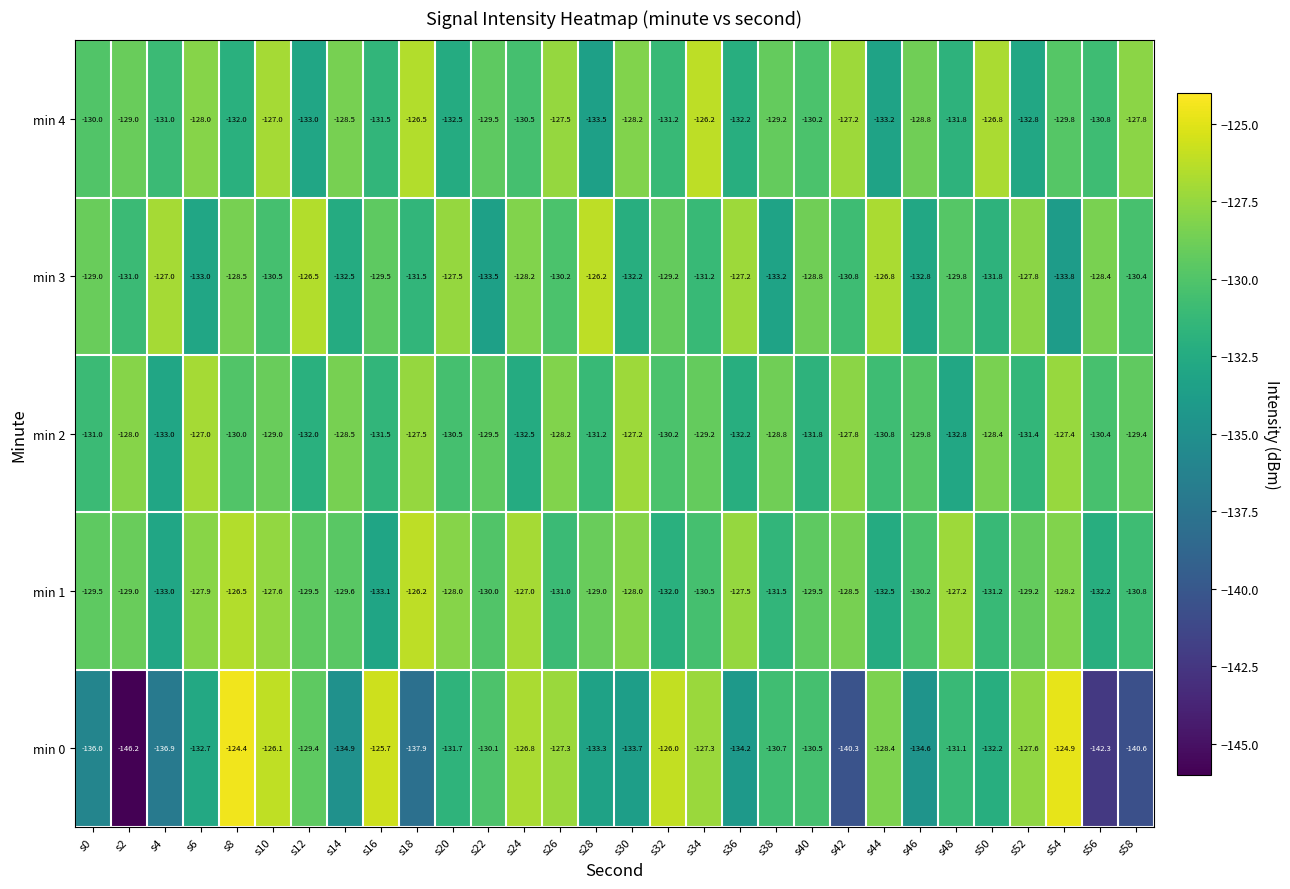

Which series changed the most between s22 and s36?

min 3